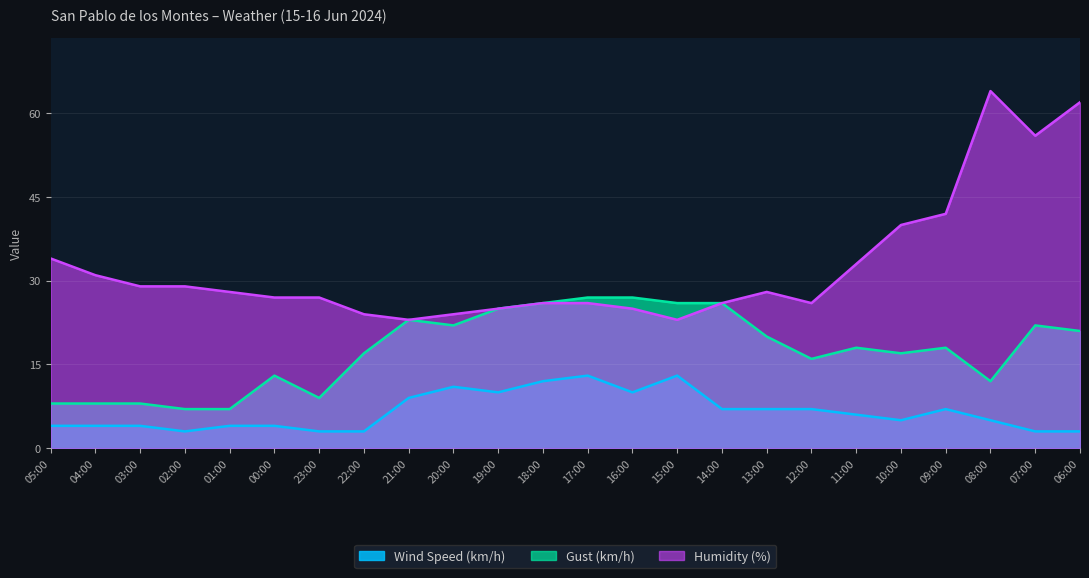

At how many categories does at least one series exceed 4?

24